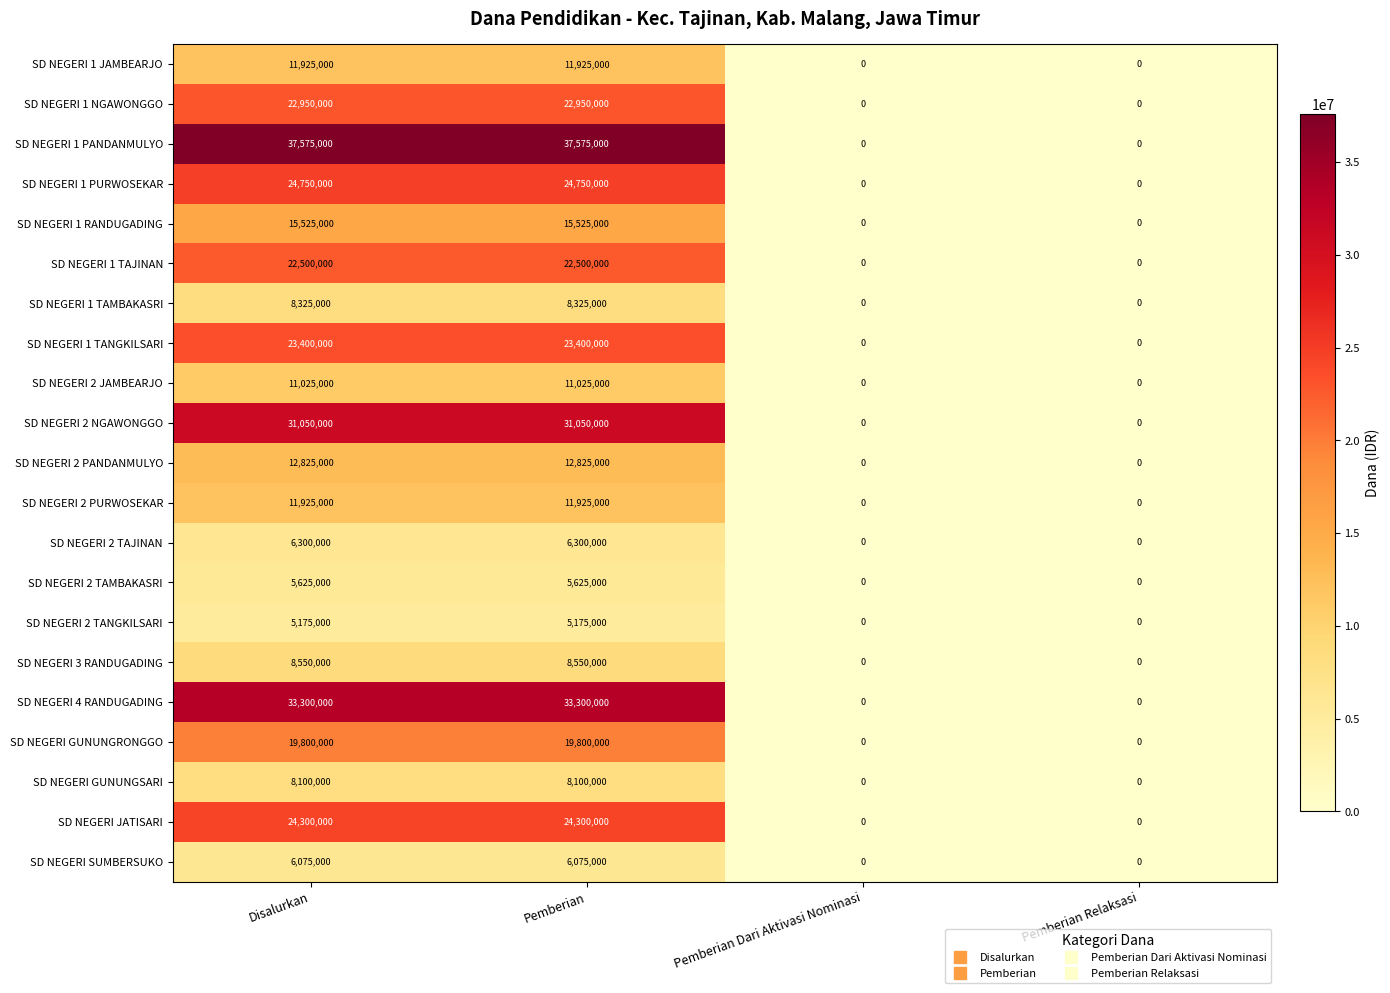

Which series has the largest total across all categories?

SD NEGERI 1 PANDANMULYO